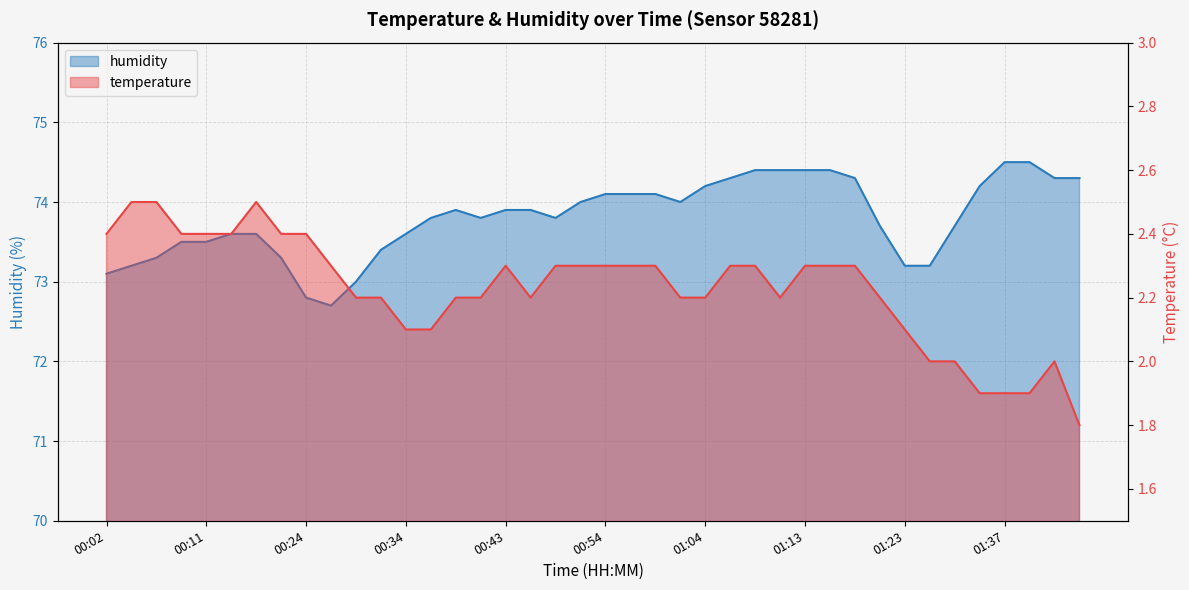

Which series has the largest range (max minus min)?

humidity